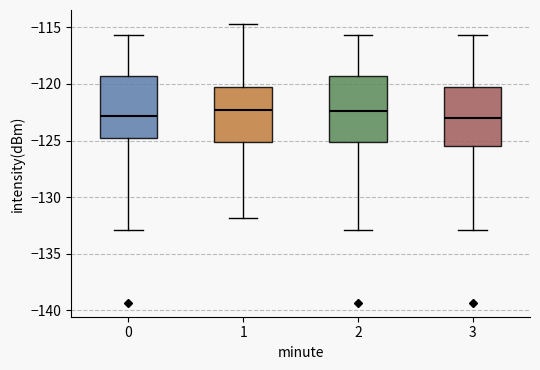

Where is the lower edge of the box at x = 3 on the y-axis? The values are not printed on the chart, so give them approximately, as read against the axis.

-125.5